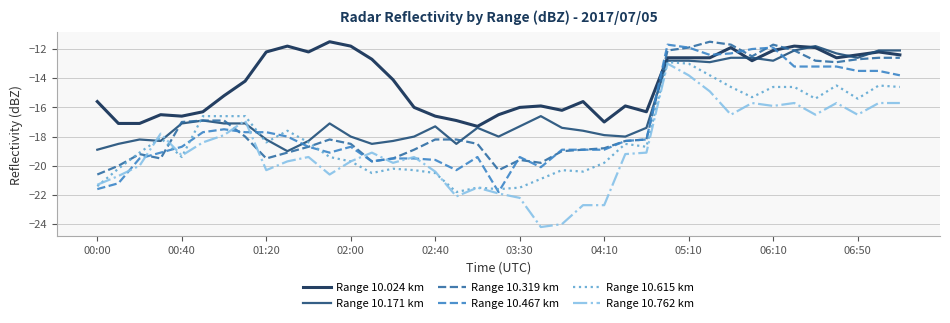

Reading left to right, list all the values displayed in this chart.

Range 10.024 km: -15.6	-17.1	-17.1	-16.5	-16.6	-16.3	-15.2	-14.2	-12.2	-11.8	-12.2	-11.5	-11.8	-12.7	-14.1	-16.0	-16.6	-16.9	-17.3	-16.5	-16.0	-15.9	-16.2	-15.6	-17.0	-15.9	-16.3	-12.6	-12.6	-12.6	-11.9	-12.8	-12.1	-11.8	-11.9	-12.6	-12.4	-12.2	-12.4
Range 10.171 km: -18.9	-18.5	-18.2	-18.3	-17.1	-16.9	-17.1	-17.1	-18.2	-19.0	-18.3	-17.1	-18.0	-18.5	-18.3	-18.0	-17.3	-18.5	-17.4	-18.0	-17.3	-16.6	-17.4	-17.6	-17.9	-18.0	-17.4	-12.8	-12.8	-12.9	-12.6	-12.6	-12.8	-12.1	-11.8	-12.3	-12.6	-12.1	-12.1
Range 10.319 km: -20.6	-20.0	-19.2	-19.5	-17.0	-16.9	-16.9	-18.0	-19.5	-19.1	-18.7	-18.2	-18.5	-19.7	-19.5	-18.9	-18.2	-18.2	-18.5	-20.3	-19.6	-19.8	-19.0	-18.9	-18.8	-18.3	-18.2	-12.1	-11.9	-11.5	-11.7	-12.5	-11.7	-12.1	-12.8	-12.9	-12.7	-12.6	-12.6
Range 10.467 km: -21.6	-21.2	-19.5	-19.1	-18.7	-17.7	-17.5	-17.7	-17.7	-18.0	-18.7	-19.1	-18.7	-19.7	-19.5	-19.5	-19.6	-20.3	-19.4	-21.8	-19.4	-20.1	-18.9	-18.9	-18.9	-18.3	-18.2	-11.7	-11.9	-12.4	-12.3	-12.0	-11.9	-13.2	-13.2	-13.2	-13.5	-13.5	-13.8
Range 10.615 km: -21.4	-20.2	-19.1	-18.1	-19.4	-16.6	-16.6	-16.6	-18.4	-17.6	-18.4	-19.4	-19.7	-20.5	-20.2	-20.3	-20.5	-21.8	-21.5	-21.6	-21.5	-20.9	-20.3	-20.4	-19.8	-18.5	-18.7	-12.9	-13.0	-13.8	-14.6	-15.3	-14.6	-14.6	-15.4	-14.5	-15.4	-14.5	-14.6
Range 10.762 km: -21.3	-20.7	-20.0	-17.8	-19.3	-18.4	-17.9	-16.9	-20.3	-19.7	-19.4	-20.6	-19.7	-19.1	-19.8	-19.4	-20.4	-22.1	-21.5	-21.9	-22.2	-24.2	-24.0	-22.7	-22.7	-19.2	-19.1	-13.0	-13.8	-14.9	-16.5	-15.7	-15.9	-15.7	-16.5	-15.7	-16.5	-15.7	-15.7